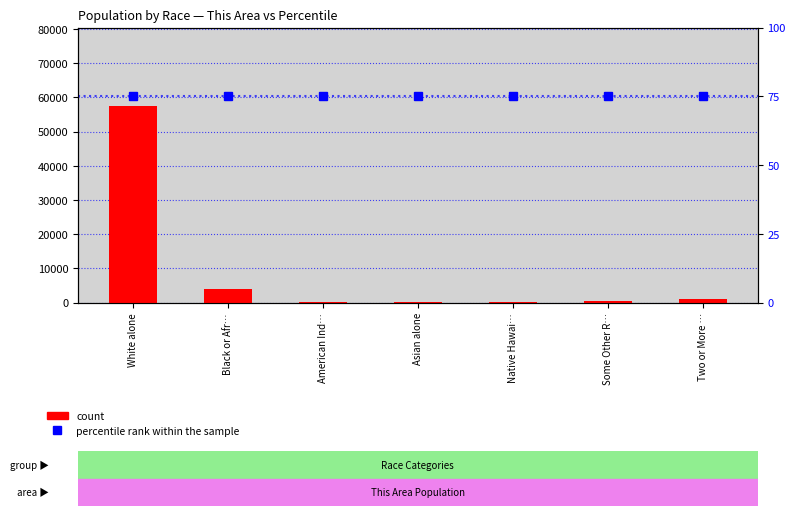

Reading left to right, extract all data points from this chart.

count: 57438	3930	182	162	13	458	953
percentile rank within the sample: 75	75	75	75	75	75	75